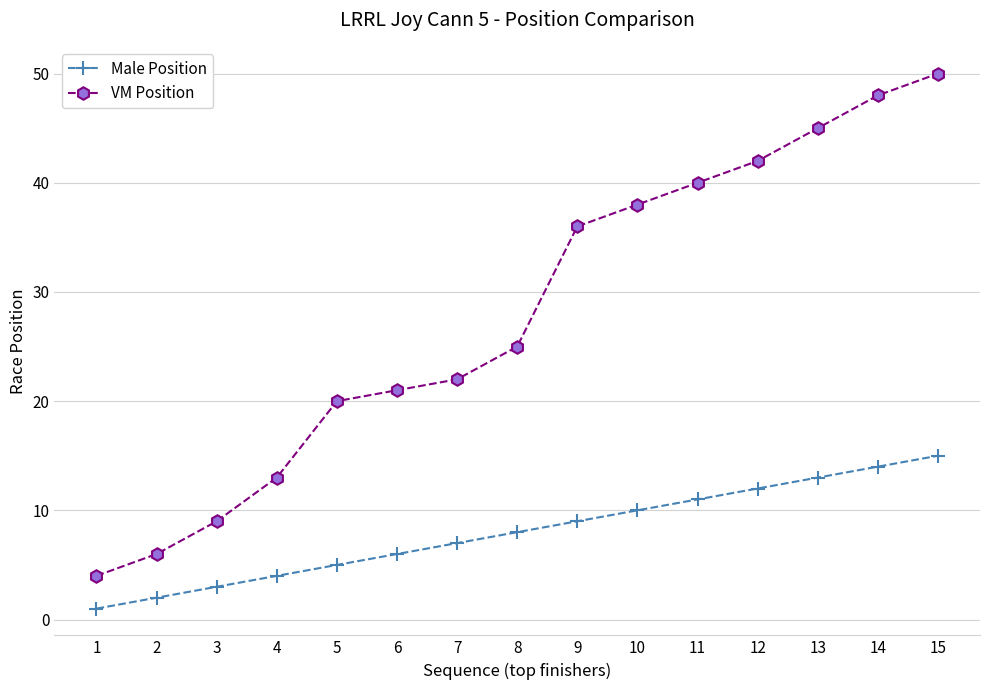

True or false: VM Position has a value of 9 at 2.

False